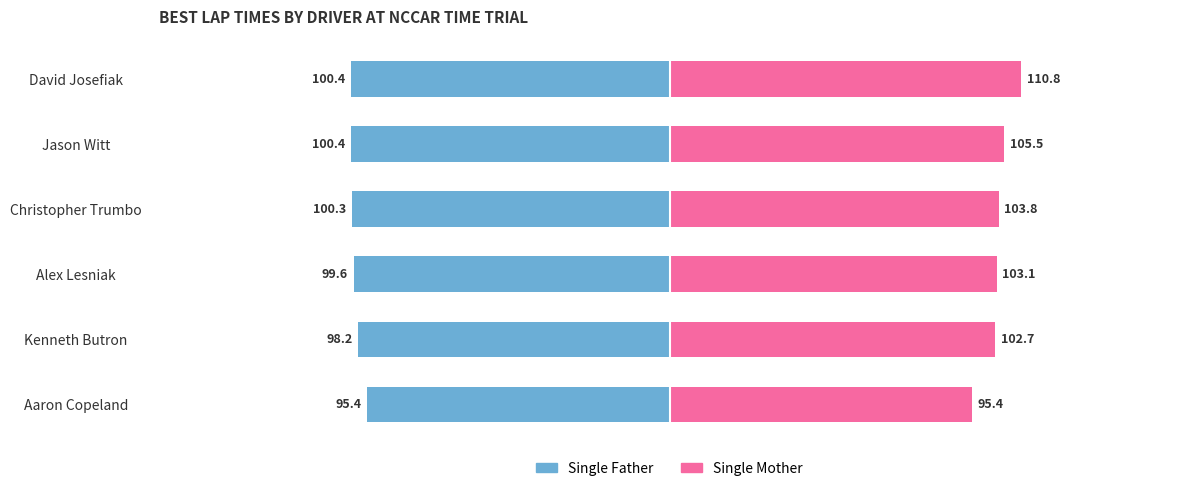

How many bars are there in total?

12